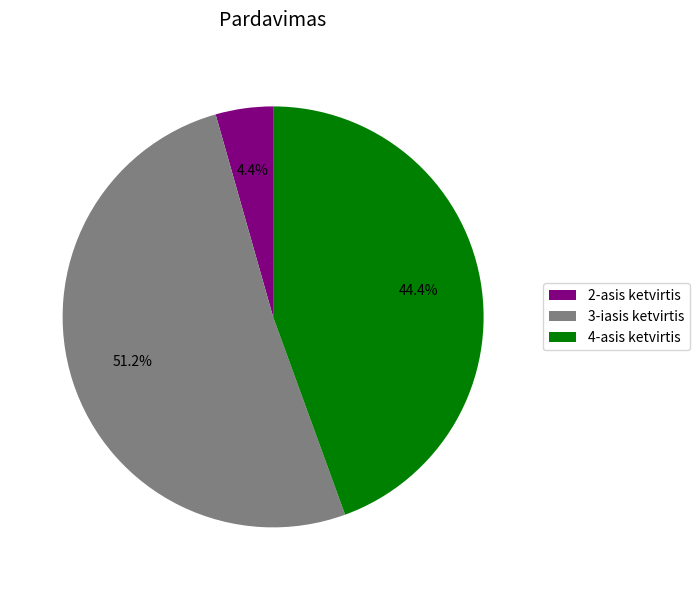

The 3-iasis ketvirtis slice represents 51% of the pie. True or false?

True